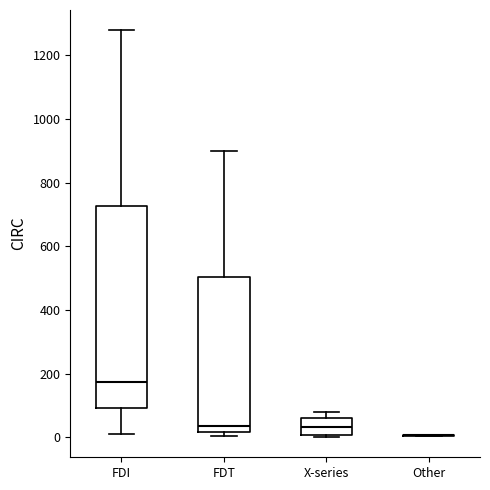

Which box is the tallest, from its lower edge to its upper edge?

FDI